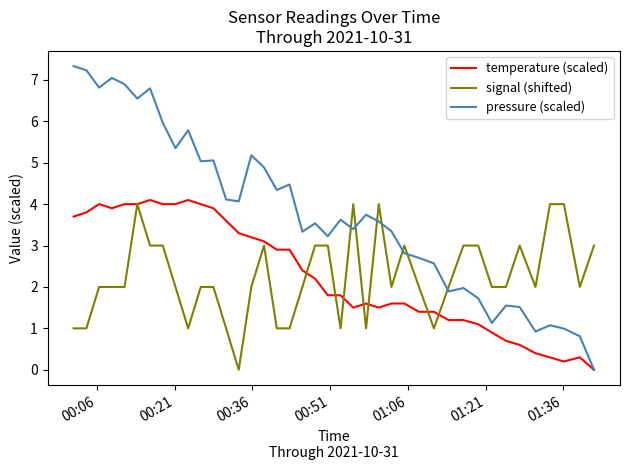

What is the maximum value for signal (shifted)?

4.0